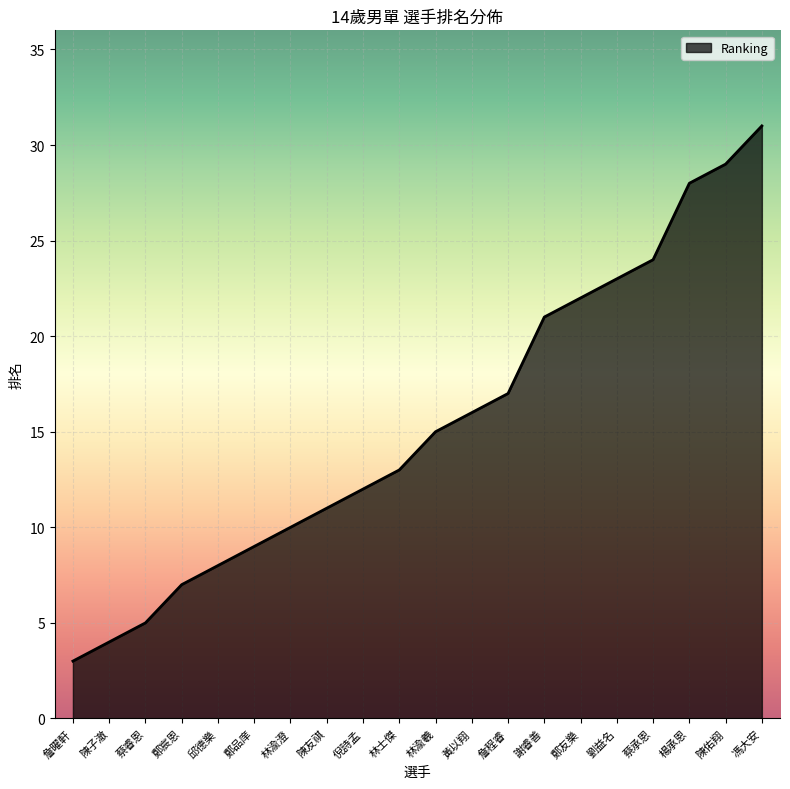

What is the approximate value at 蔡睿恩?

5